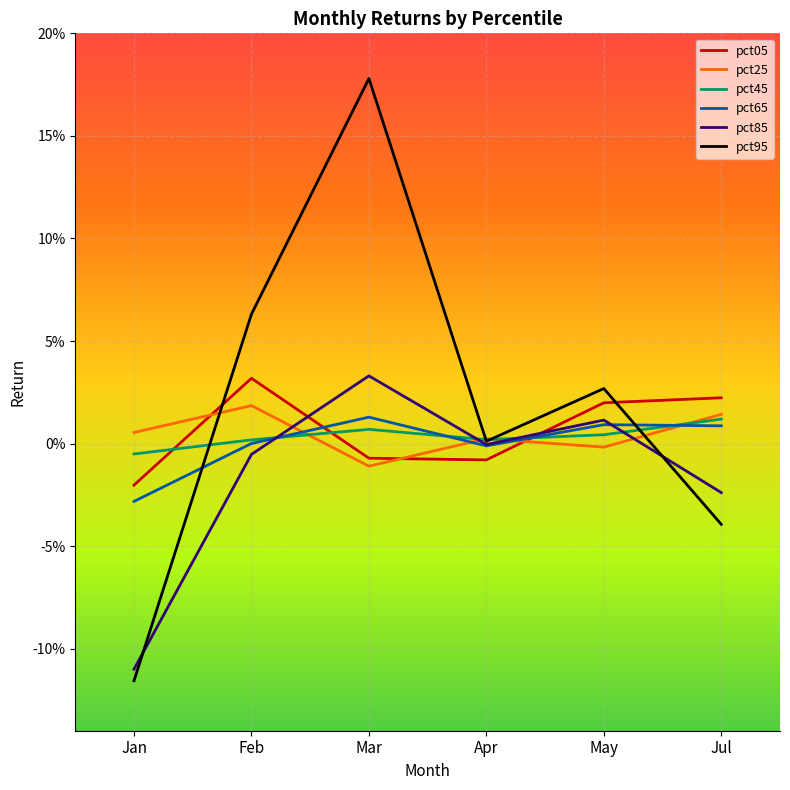

In pct05, how many points are lower than both neighbors (excluding endpoints)?

1